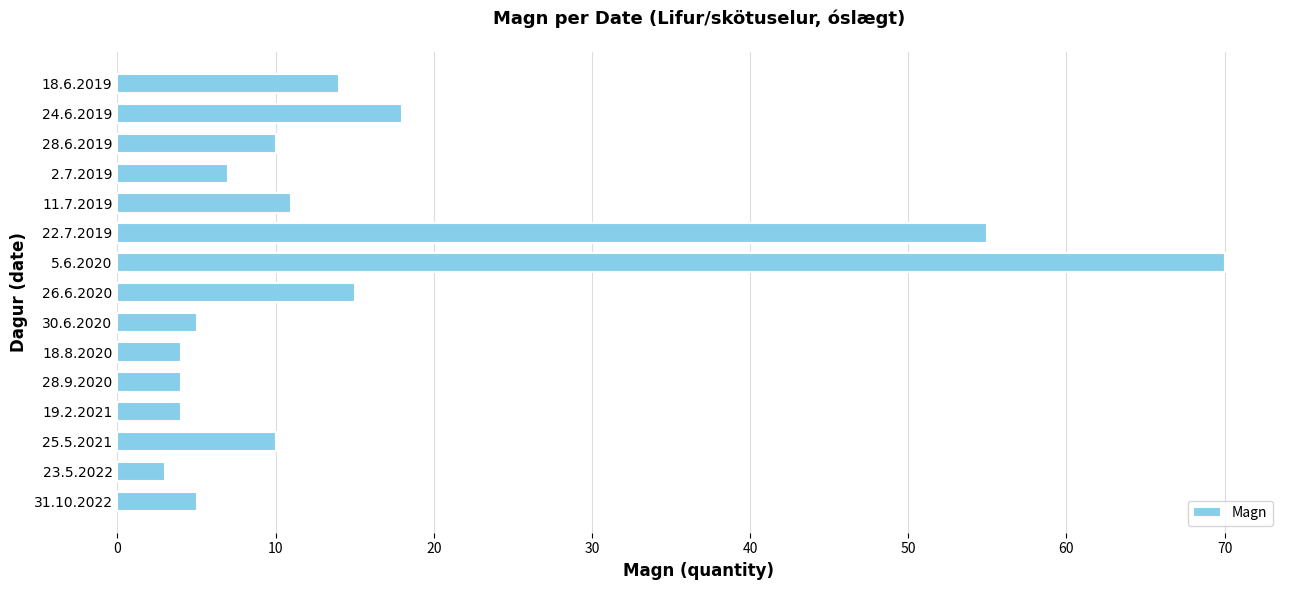

What is the change in value from 23.5.2022 to 11.7.2019?

+8